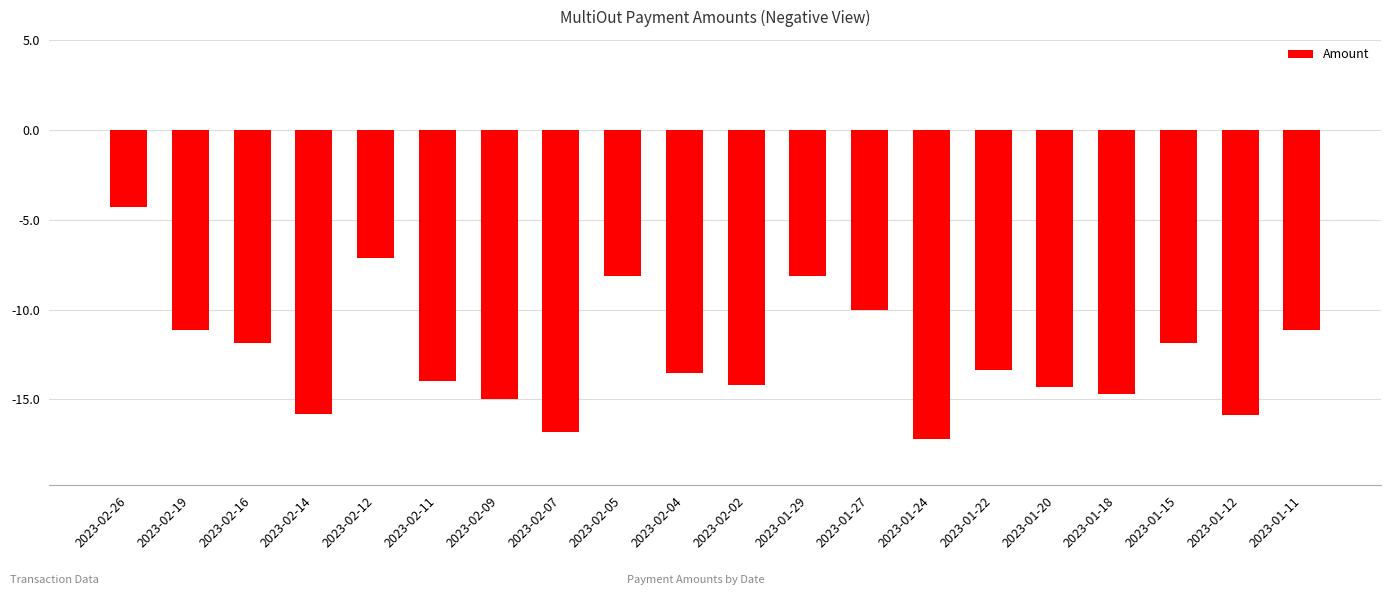

What is the greatest value displayed?

-4.3